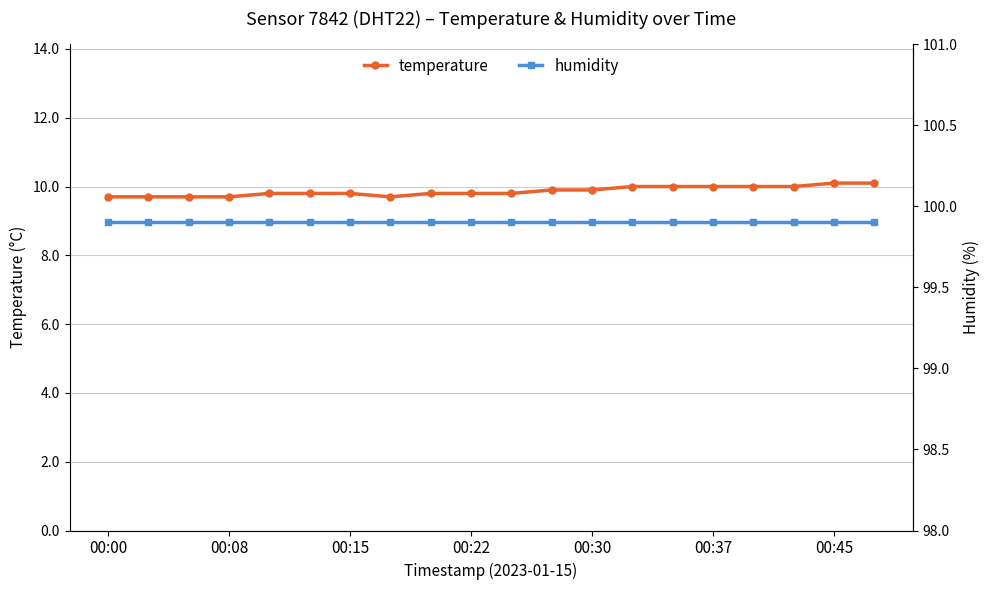

Is it true that humidity equals 68.5 at 19?

False